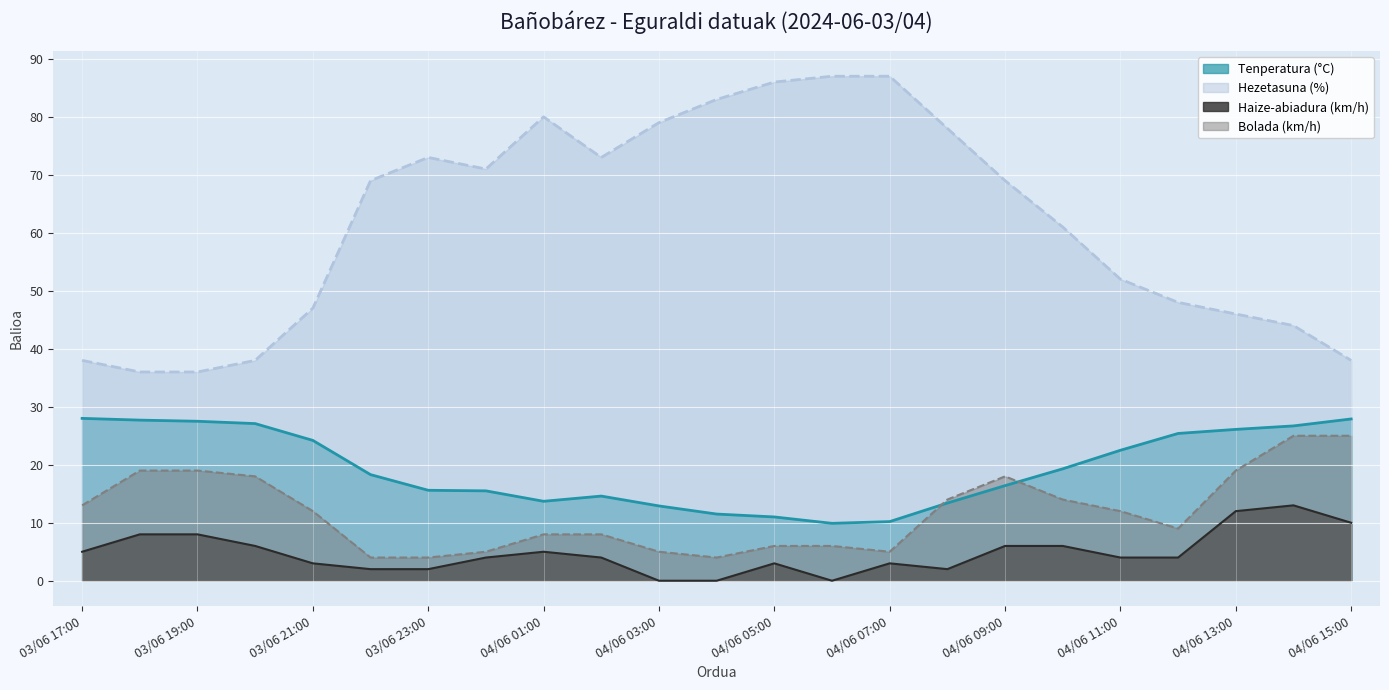

True or false: Hezetasuna (%) and Haize-abiadura (km/h) cross at least once.

False